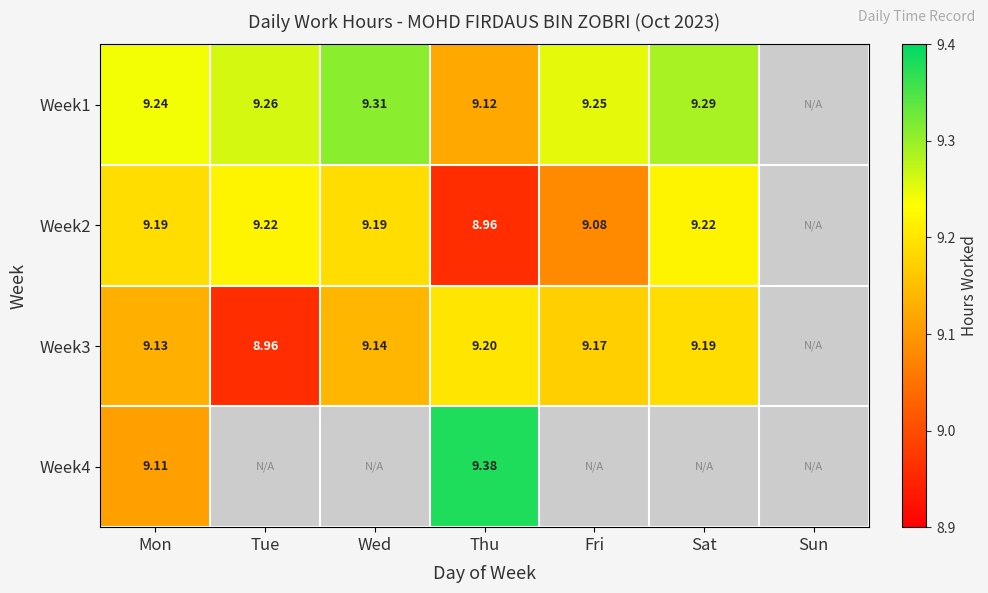

Is the value of Week2 at Sat greater than the value of Week3 at Mon?

Yes